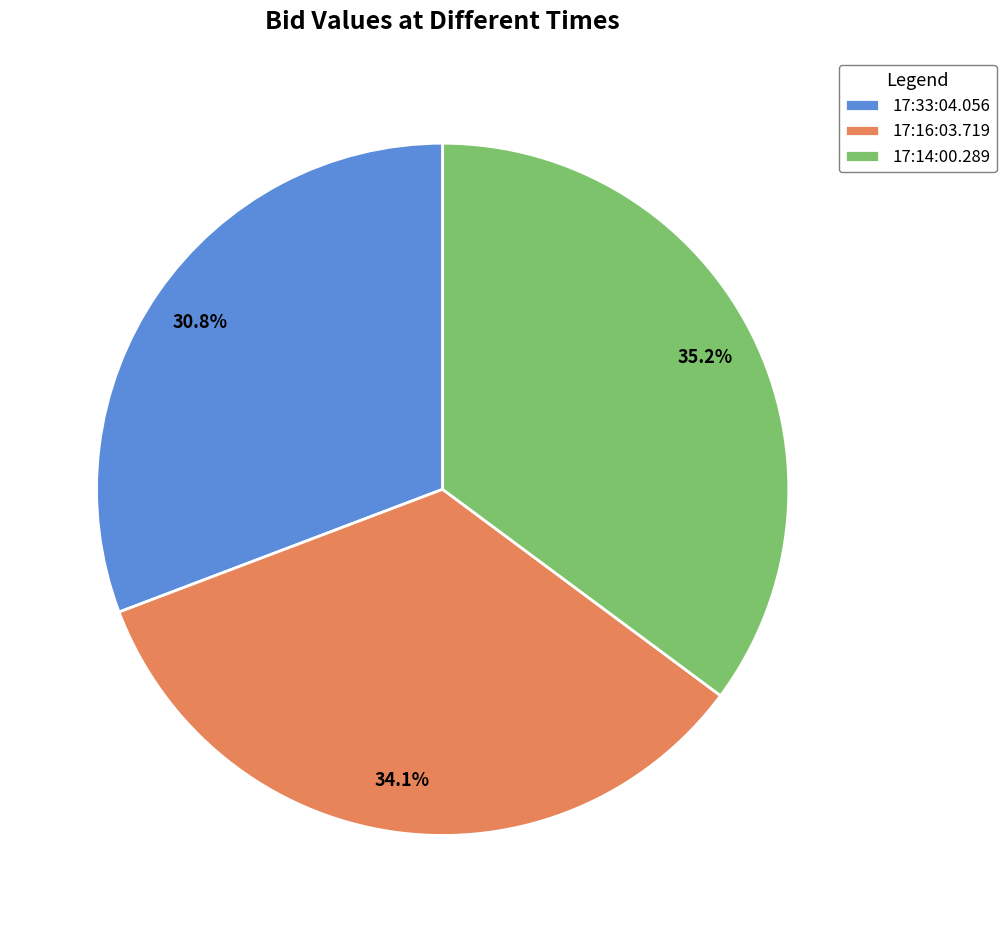

Rank the categories by value from lowest to highest.

17:33:04.056, 17:16:03.719, 17:14:00.289